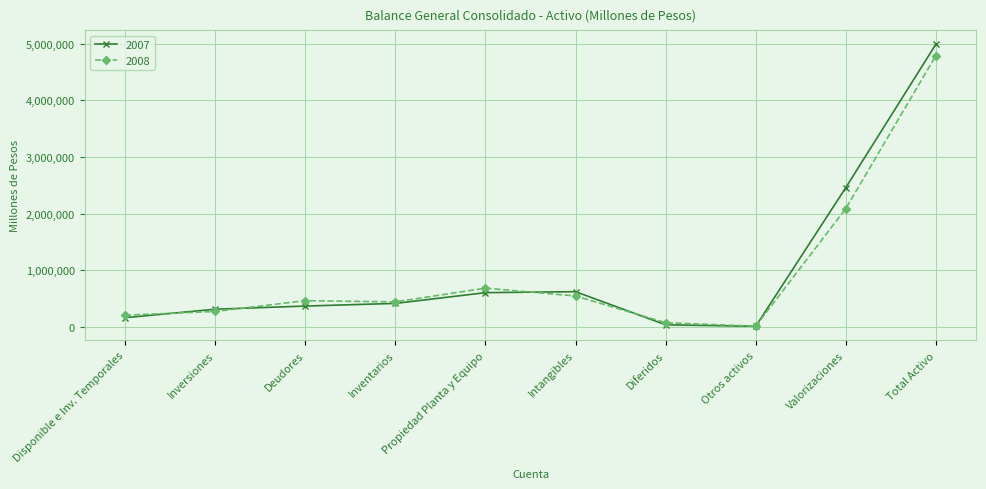

What is the difference between the maximum and minimum values in the 2007 series?

4977633